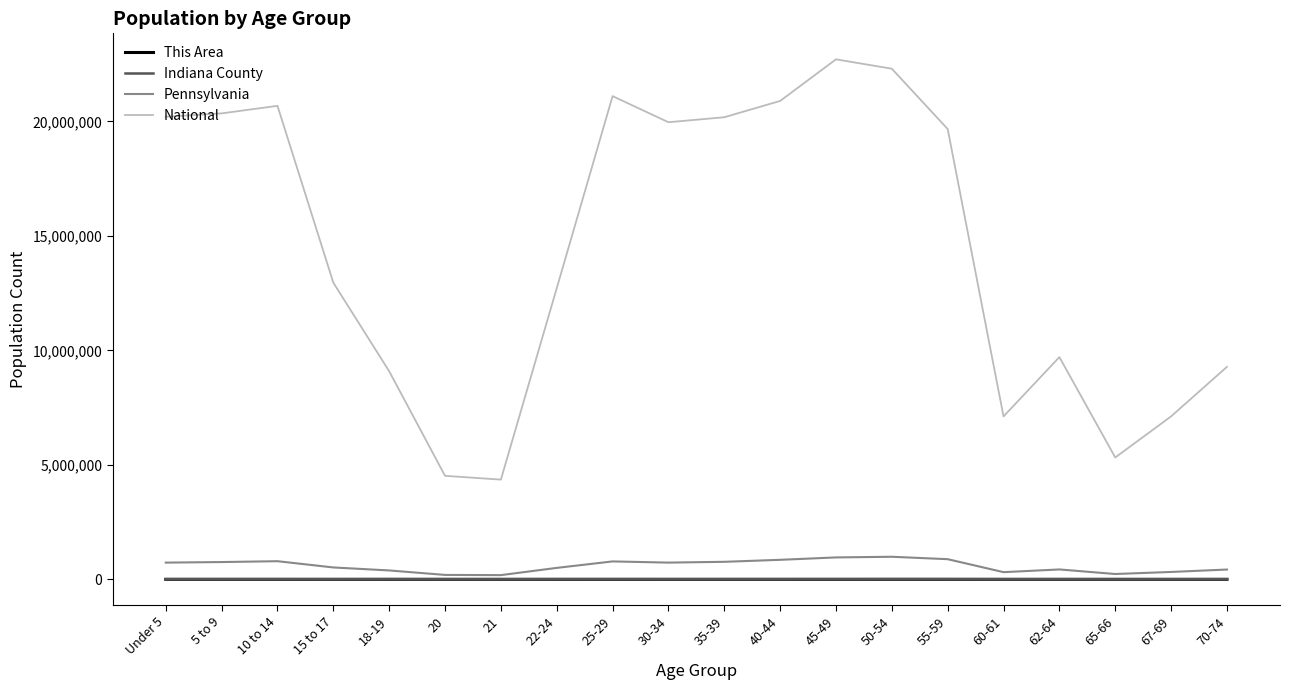

What is the smallest value displayed?

64